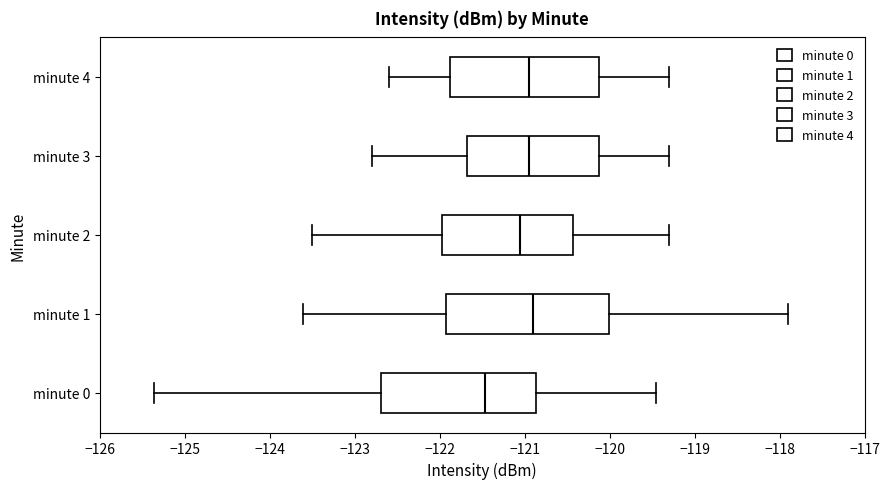

Reading bottom to top, read every box against the x-axis: the position of its median line, the range the box covers, and the ends of its whiskers. The values are not printed on the chart, so give them approximately, as read against the axis.

minute 0: median -121.5, box -122.7 to -120.9, whiskers -125.4 to -119.4
minute 1: median -120.9, box -121.9 to -120.0, whiskers -123.6 to -117.9
minute 2: median -121.0, box -122.0 to -120.4, whiskers -123.5 to -119.3
minute 3: median -120.9, box -121.7 to -120.1, whiskers -122.8 to -119.3
minute 4: median -120.9, box -121.9 to -120.1, whiskers -122.6 to -119.3